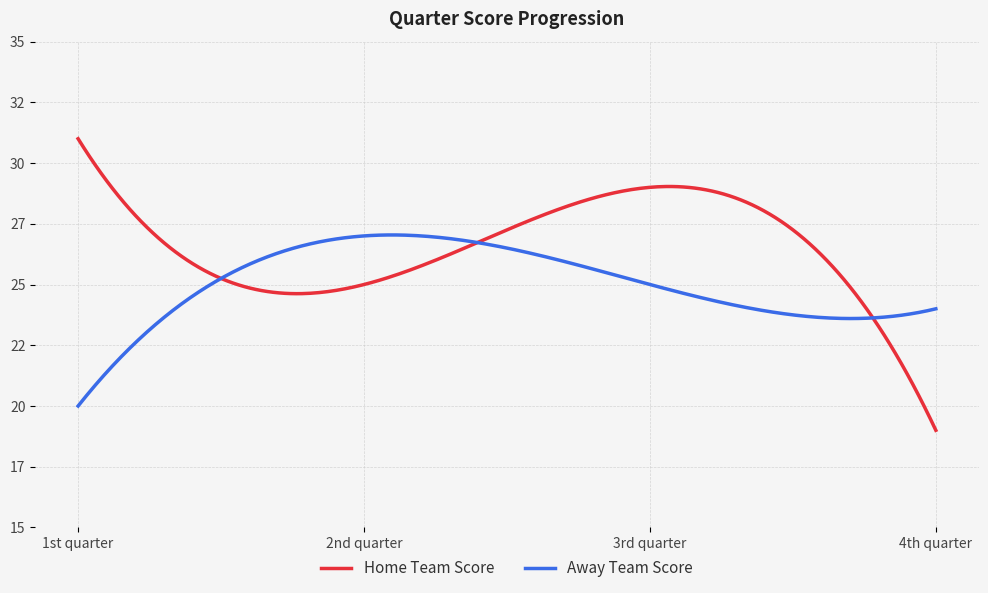

Rank the categories by Away Team Score value from highest to lowest.

2nd quarter, 3rd quarter, 4th quarter, 1st quarter